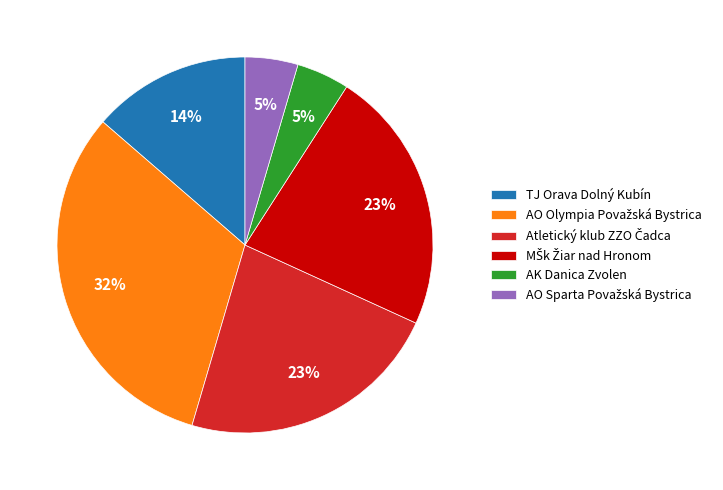

Count the number of slices in the pie.

6